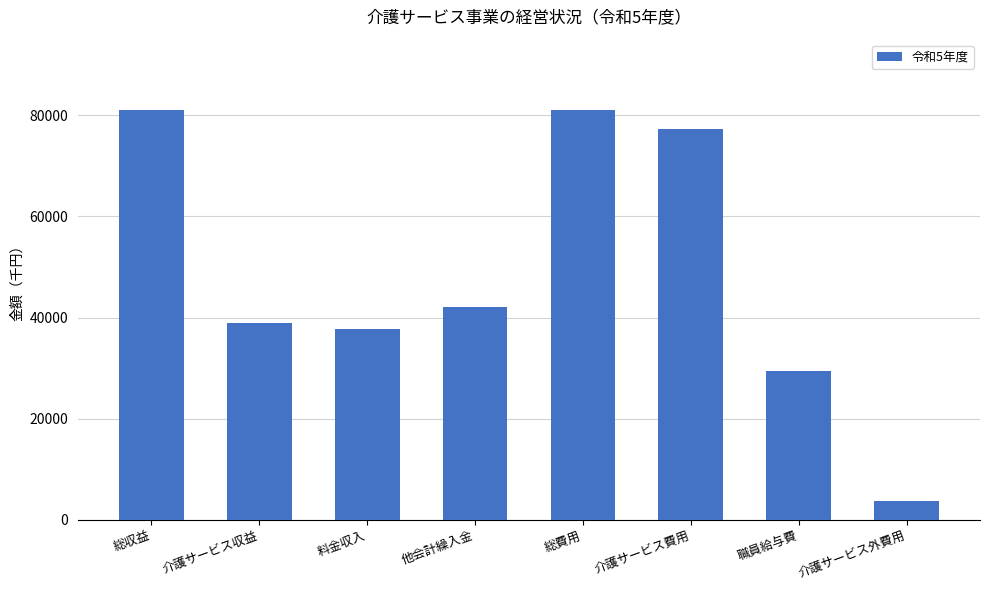

What is the average value?

48914